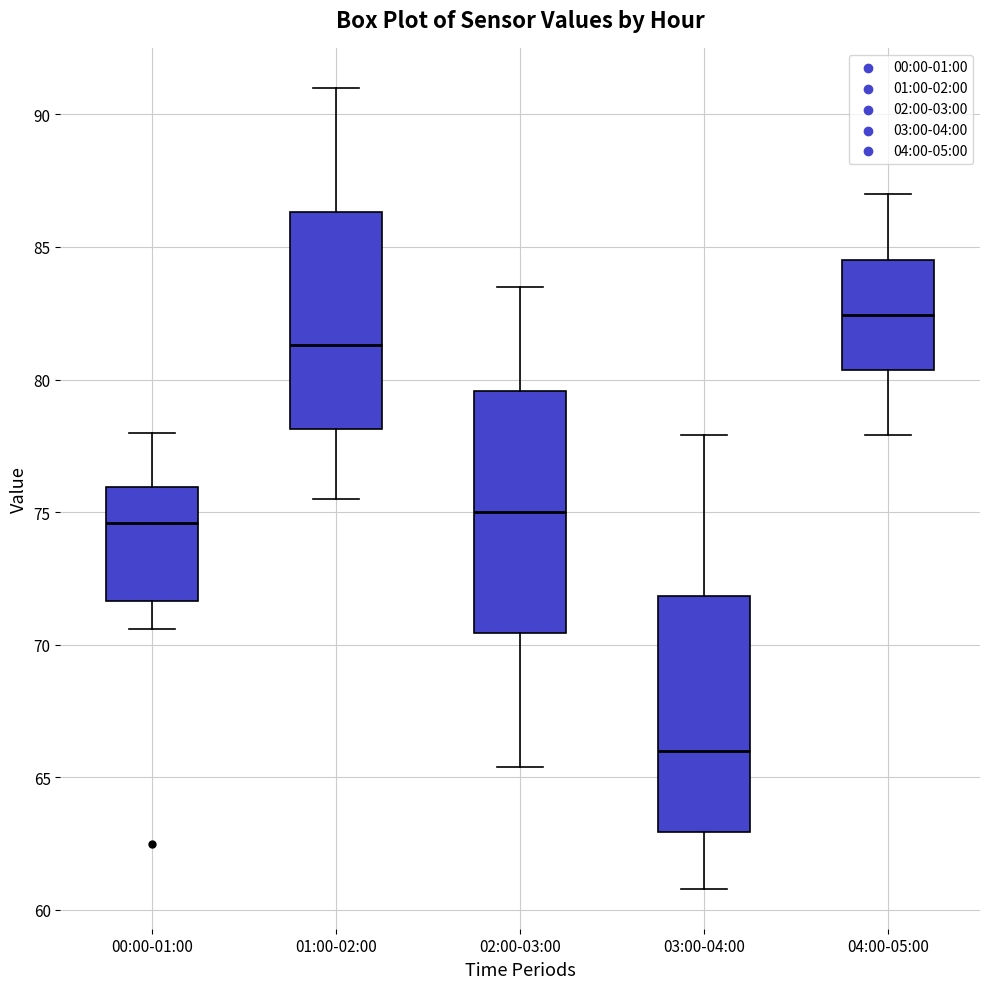

Reading left to right, transcribe this box plot: for each box, give where its median line is, the range the box spans, and where its two whiskers end, as read against the y-axis. The values are not printed on the chart, so give them approximately, as read against the axis.

00:00-01:00: median 74.5, box 71.5 to 76.0, whiskers 70.5 to 78.0
01:00-02:00: median 81.5, box 78.0 to 86.5, whiskers 75.5 to 91.0
02:00-03:00: median 75.0, box 70.5 to 79.5, whiskers 65.5 to 83.5
03:00-04:00: median 66.0, box 63.0 to 72.0, whiskers 61.0 to 78.0
04:00-05:00: median 82.5, box 80.5 to 84.5, whiskers 78.0 to 87.0